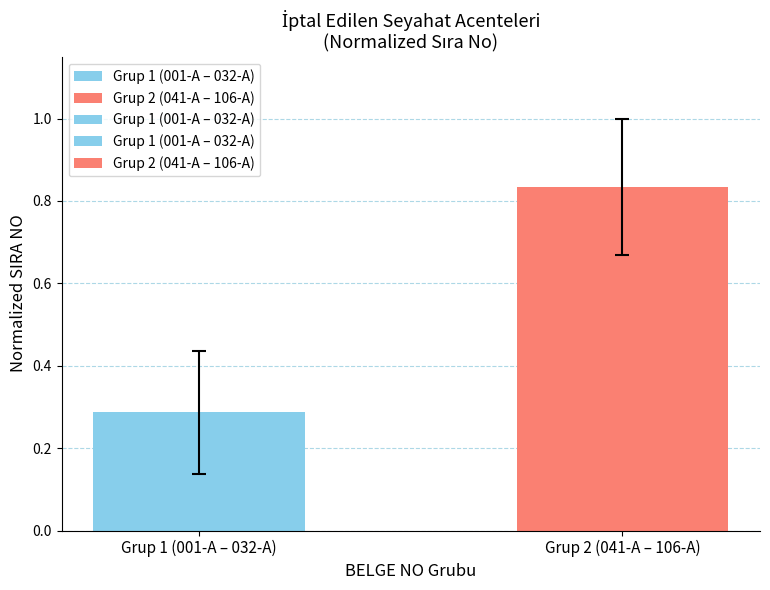

Reading left to right, list all the values displayed in this chart.

Grup 1 (001-A – 032-A)=0.3	Grup 2 (041-A – 106-A)=0.8